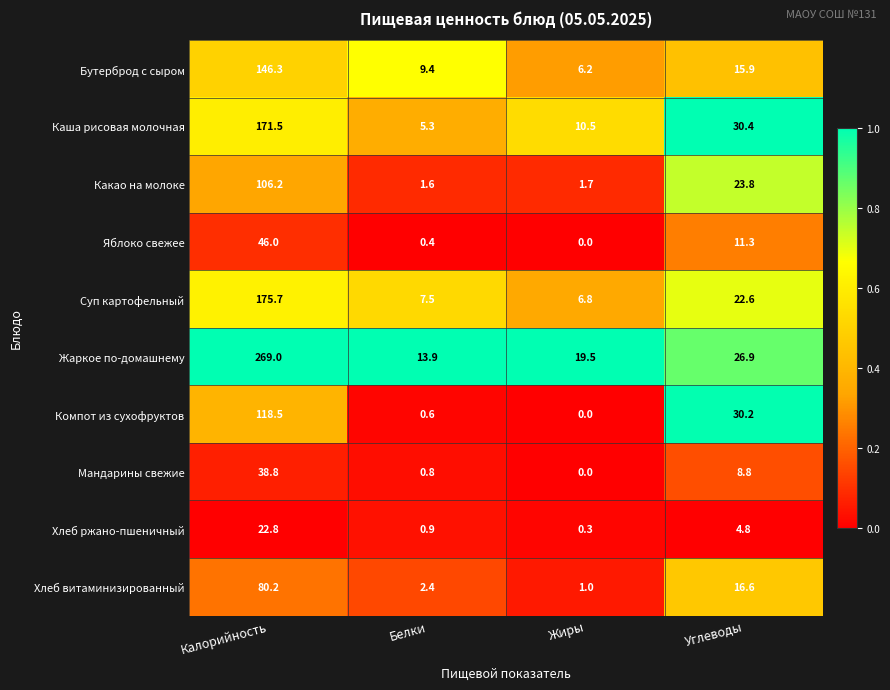

True or false: Компот из сухофруктов has a value of 188.0 at Калорийность.

False